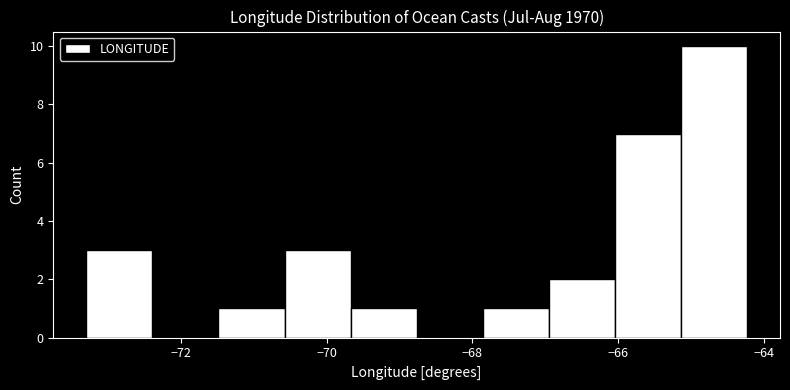

Over which range of the x-axis is the bar tallest?

-65.2 to -64.2